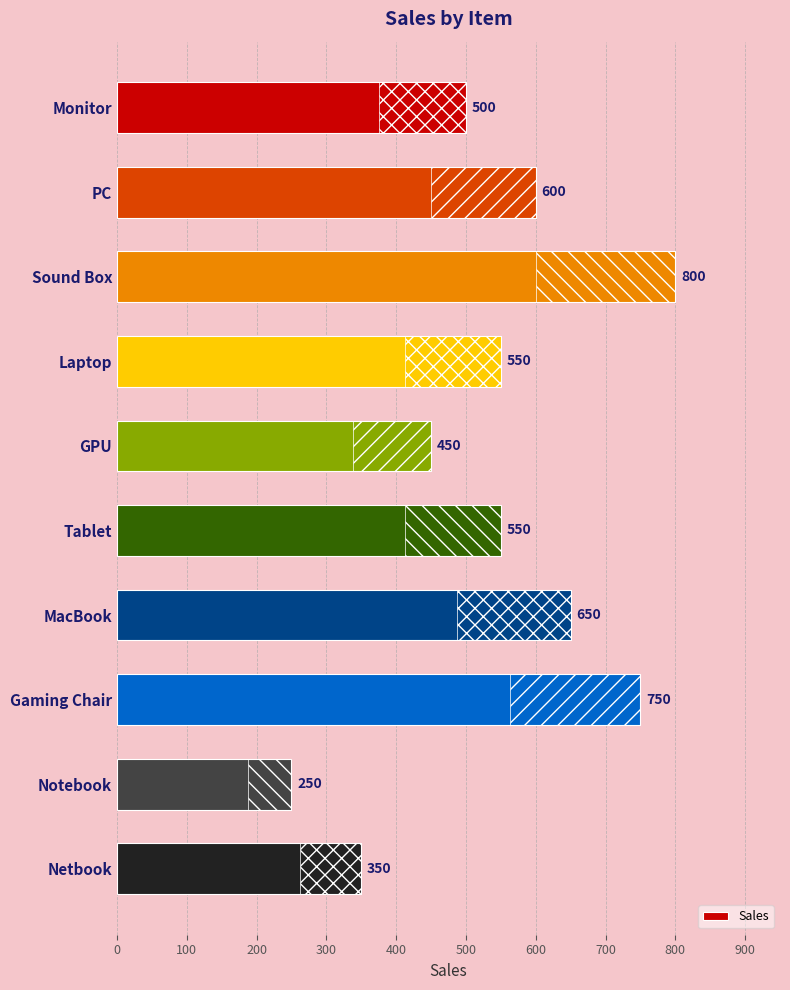

What is the smallest value displayed?

250